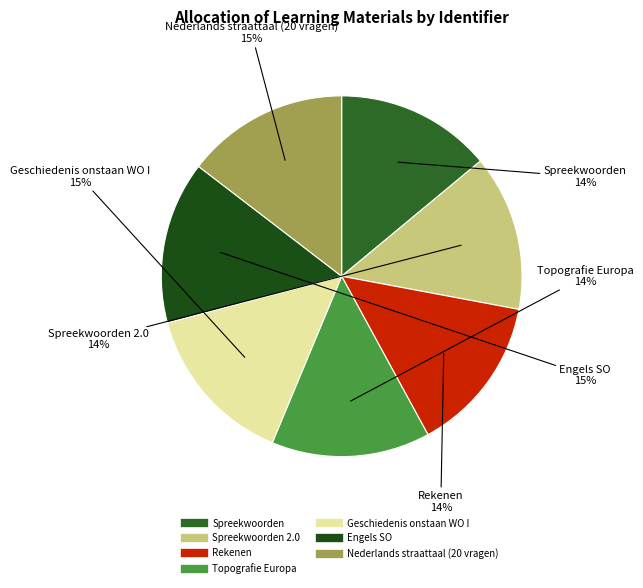

How many slices are in this pie chart?

7